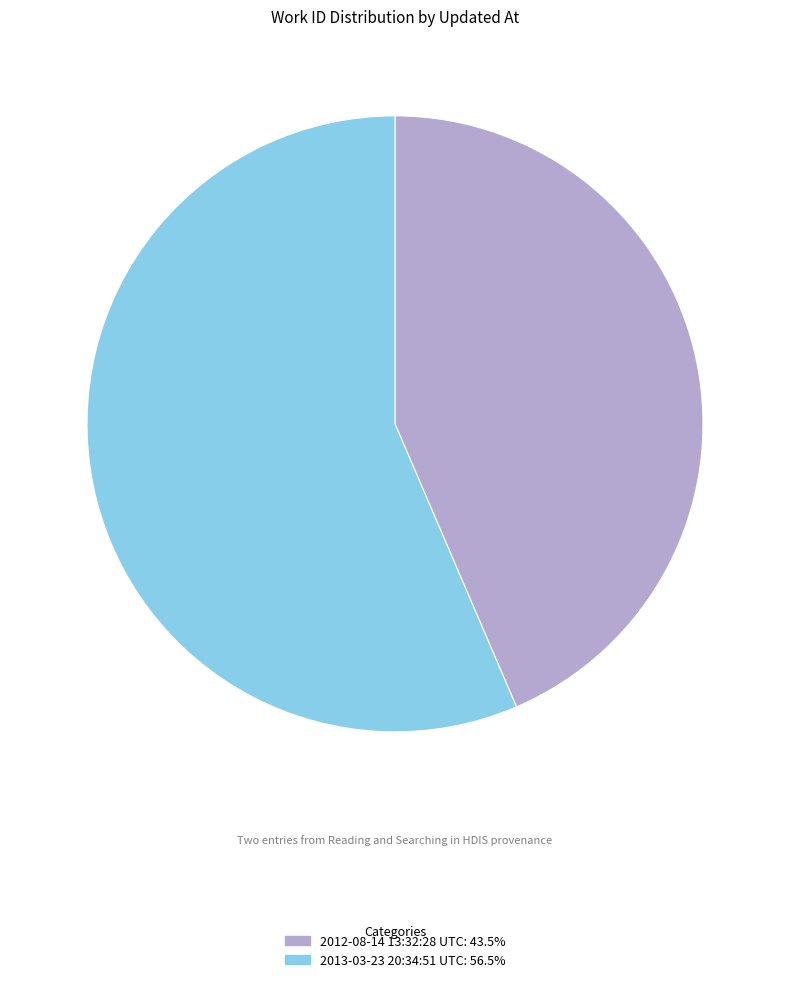

Is the sum of 2012-08-14 13:32:28 UTC: 43.5% and 2013-03-23 20:34:51 UTC: 56.5% greater than half?

Yes